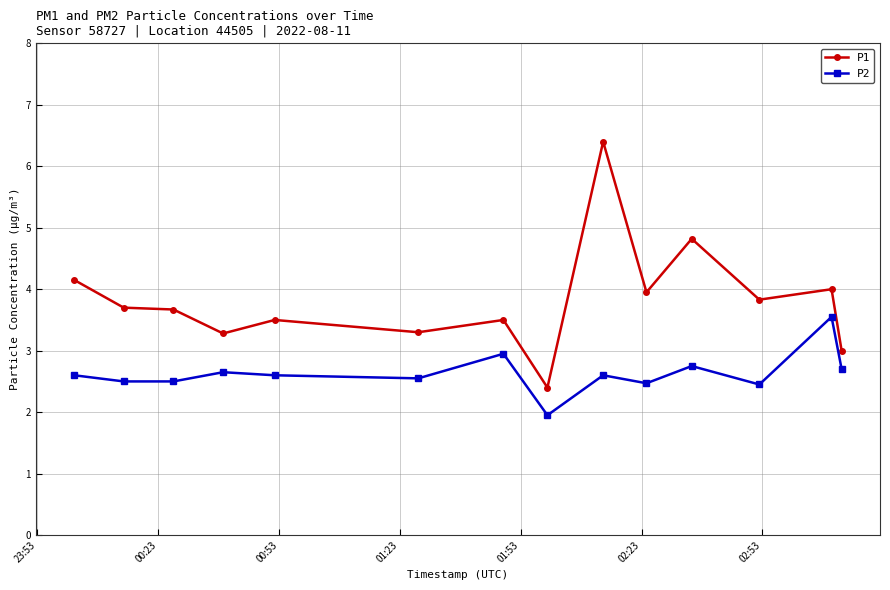

Which series has the widest spread of values?

P1